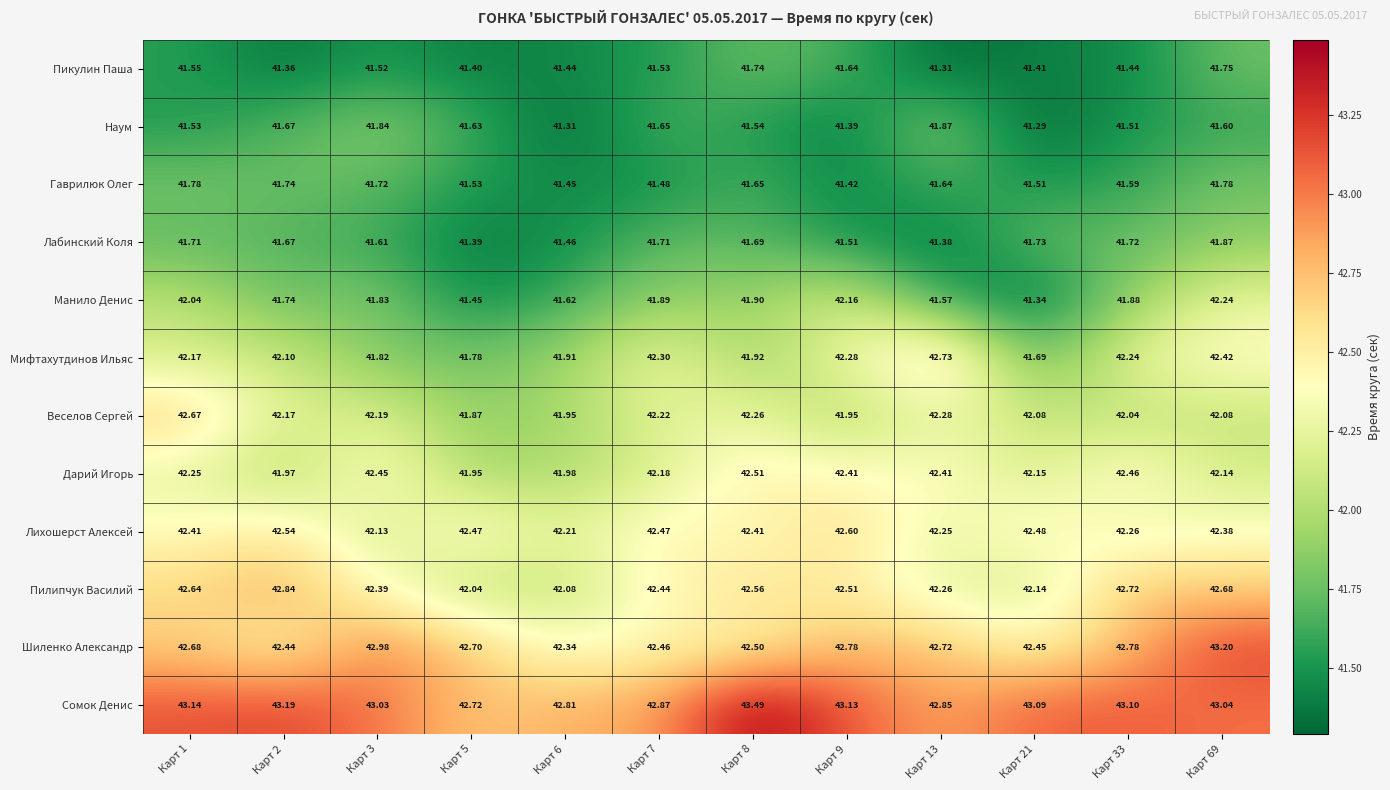

Count the number of categories in the chart.

12